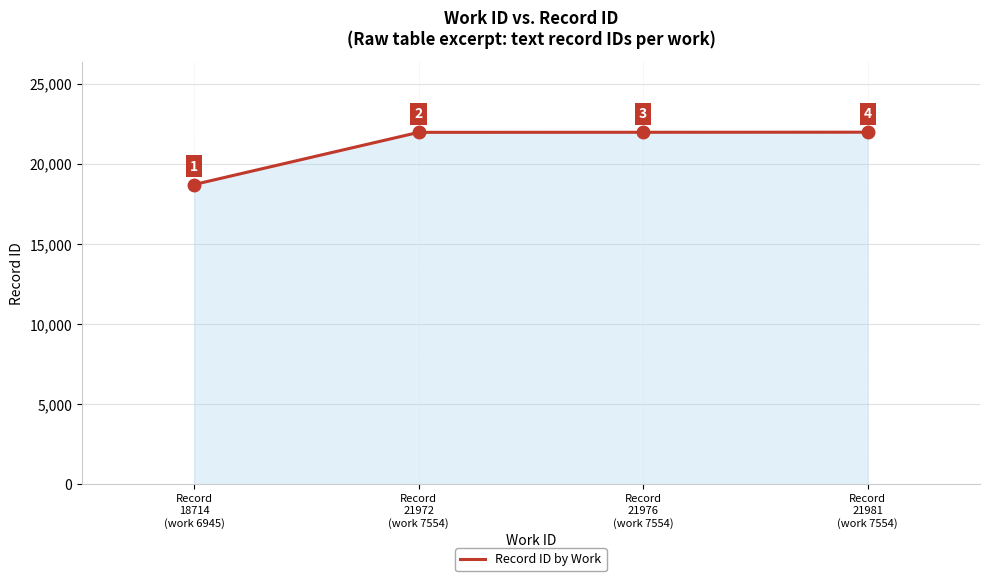

Which label corresponds to the smallest value in the chart?

Record
18714
(work 6945)